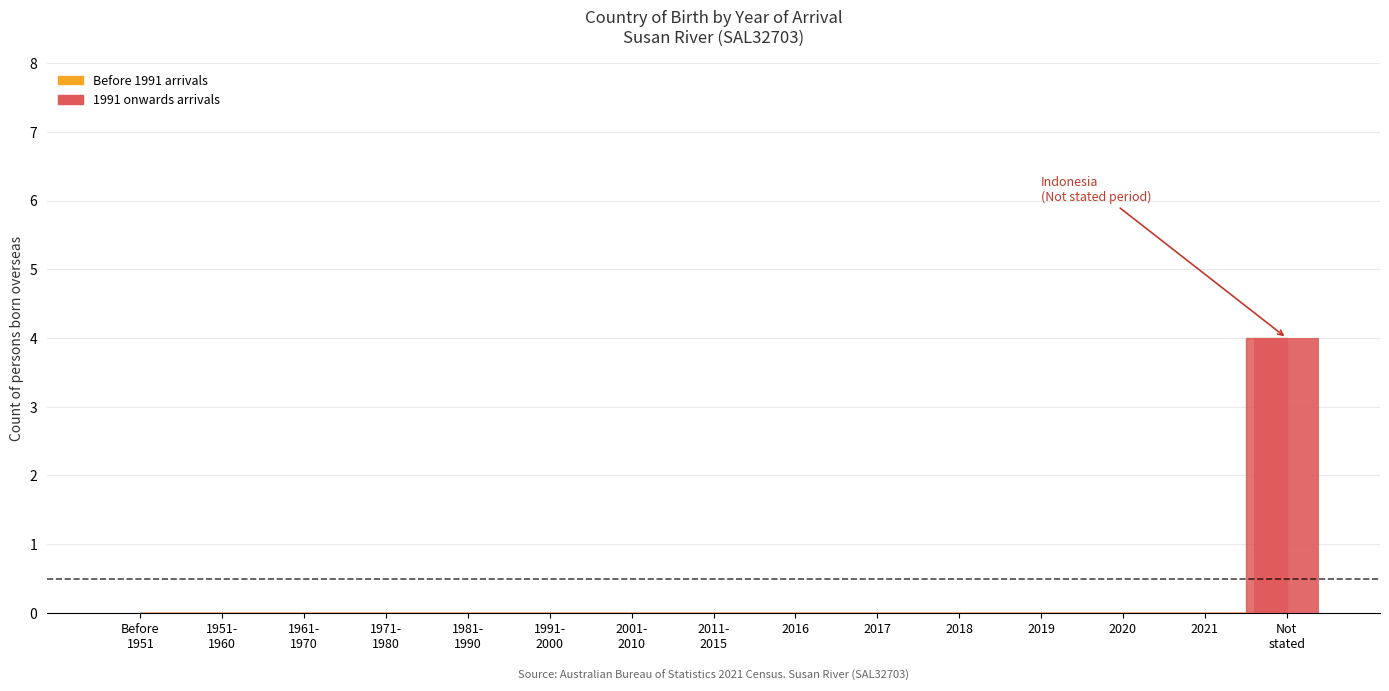

What is the sum of all values?

4